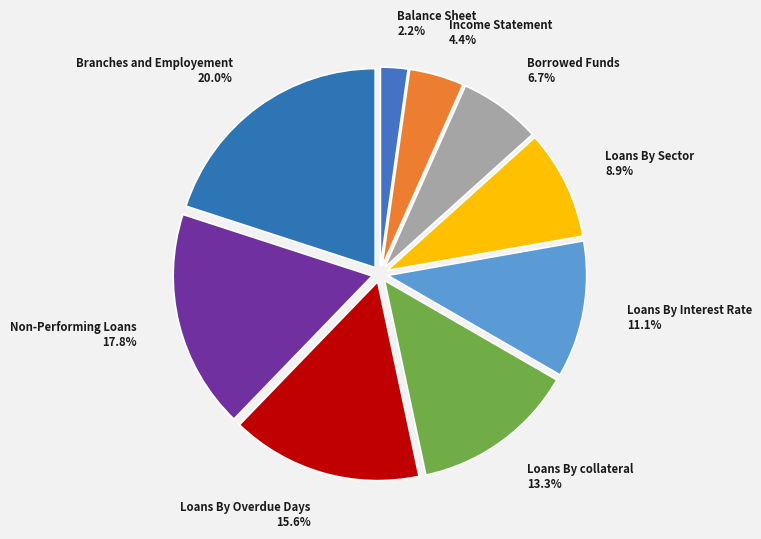

What percentage is NOT represented by Balance Sheet?

97.8%